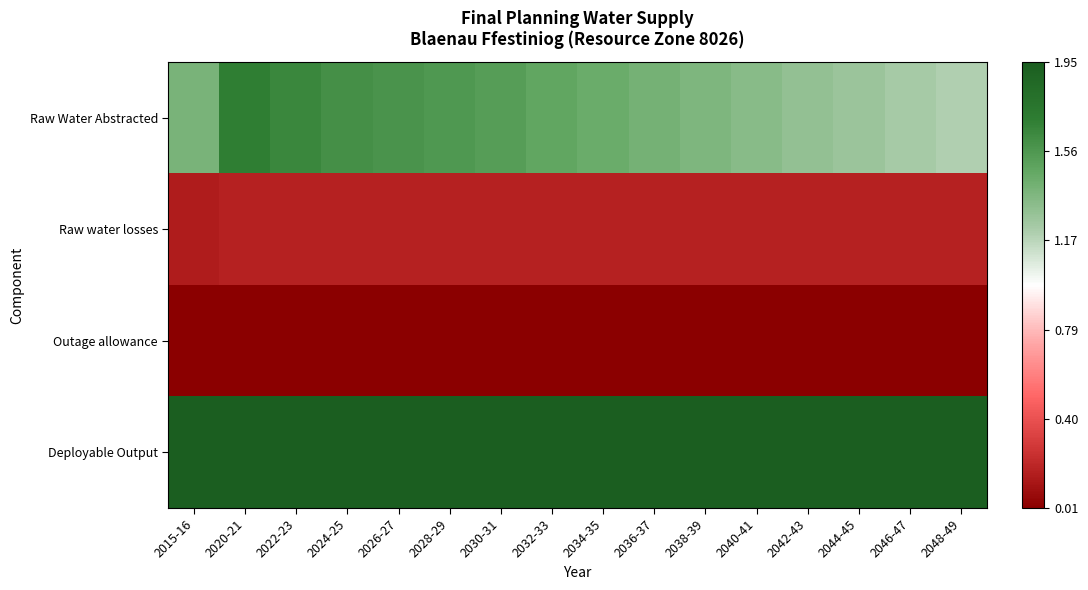

At how many categories does at least one series exceed 0?

16